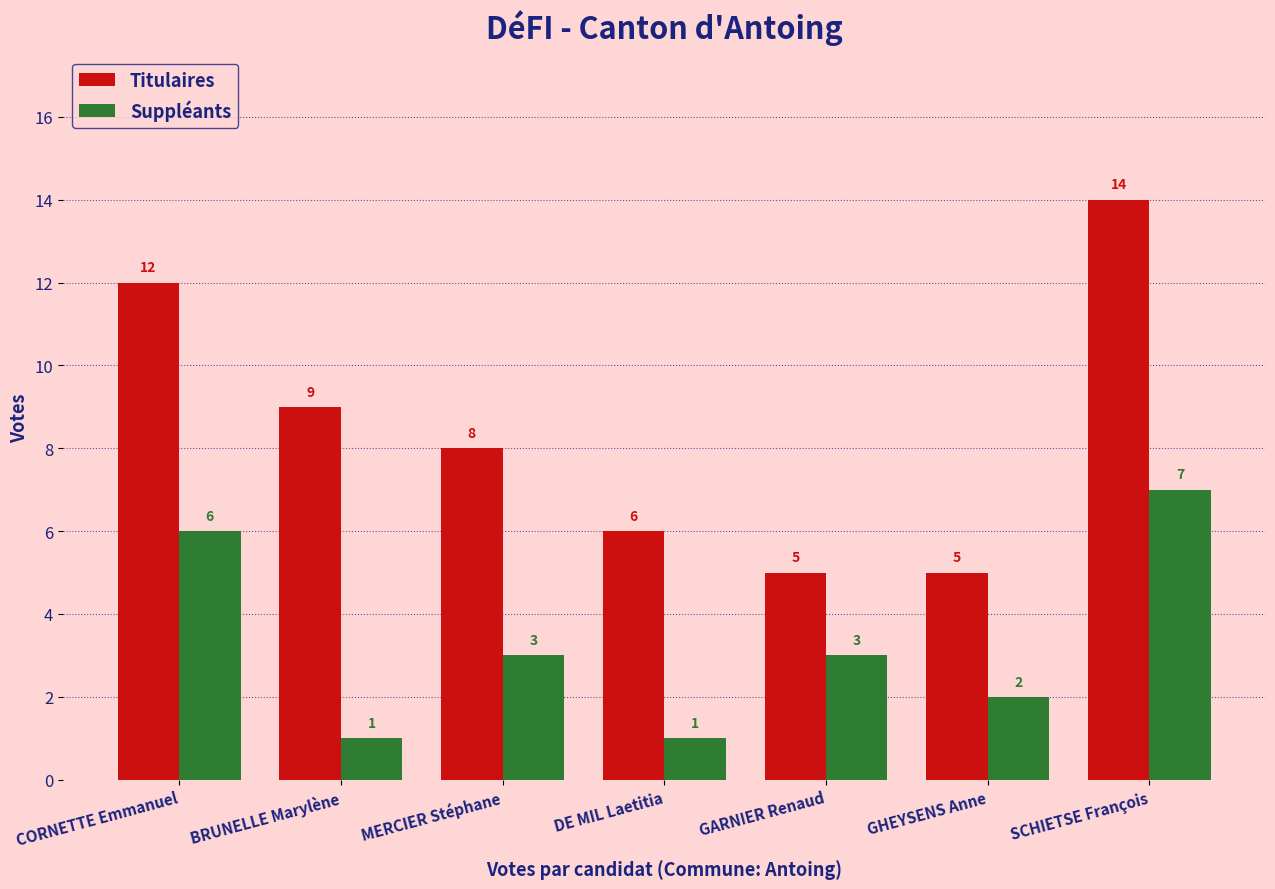

What value does the Suppléants series have at BRUNELLE Marylène?

1